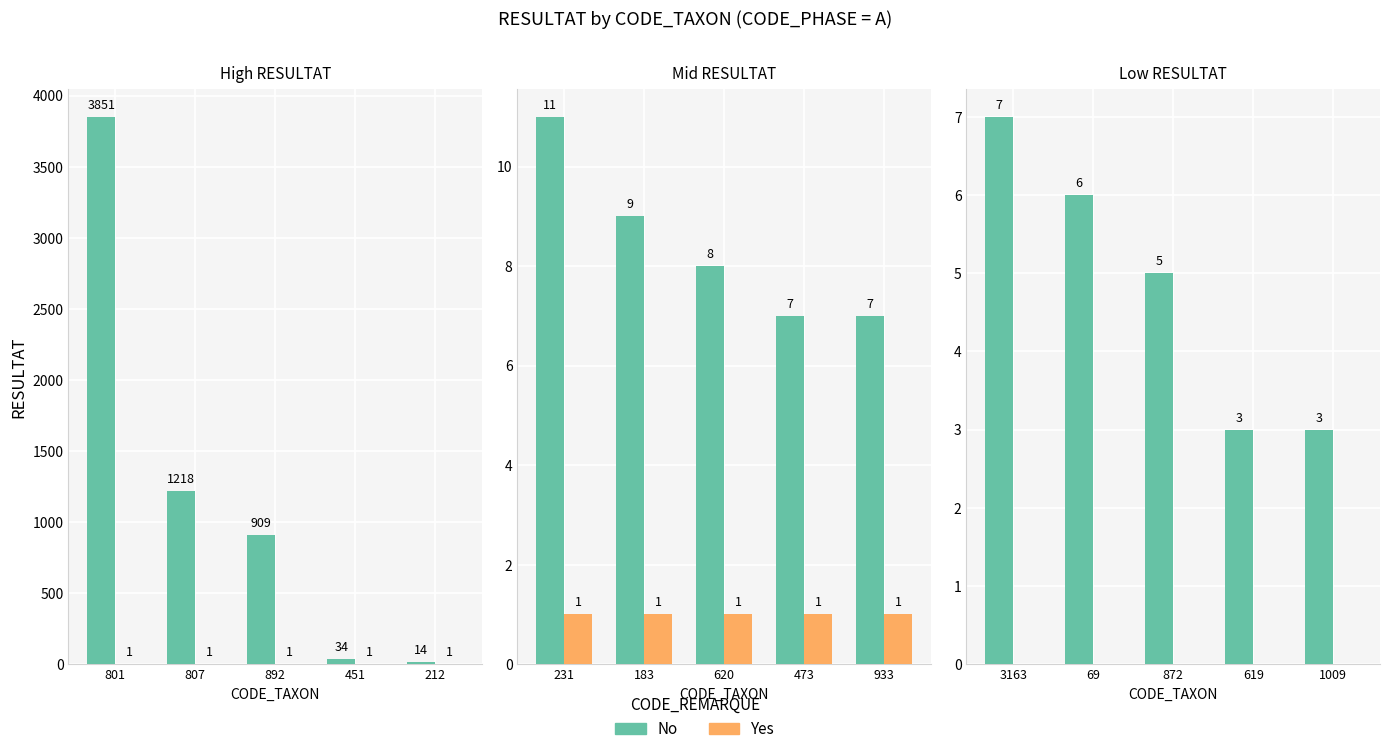

Between 872 and 619, which series saw the biggest shift?

No